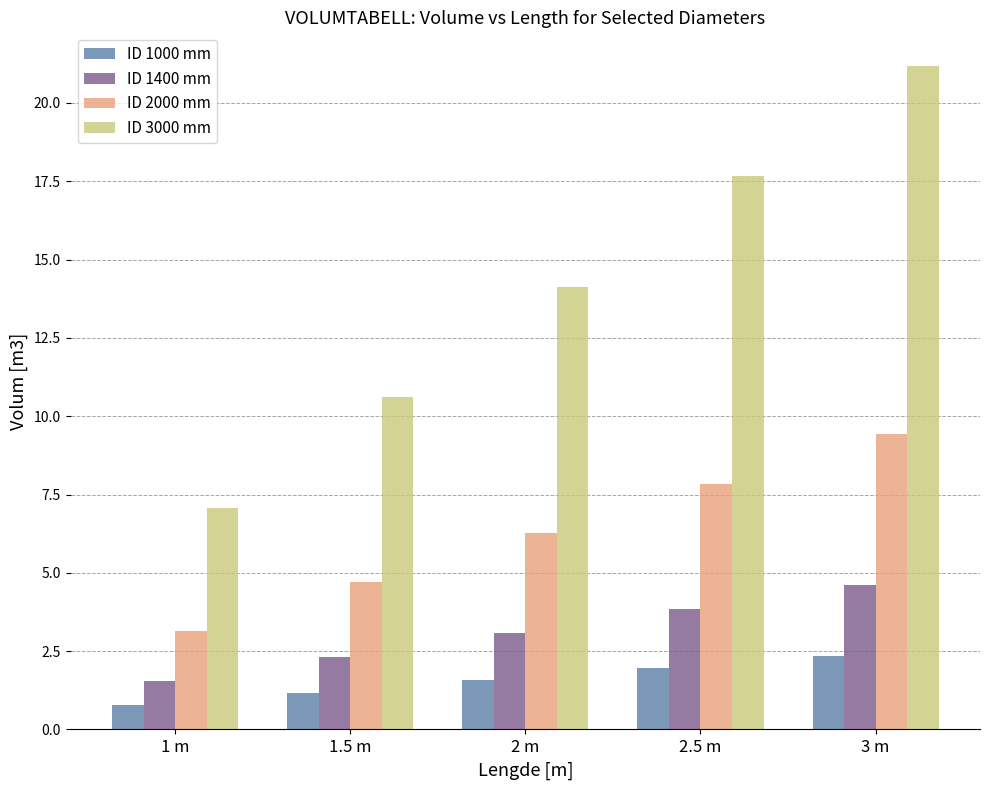

At which label is ID 2000 mm closest to 6?

2 m